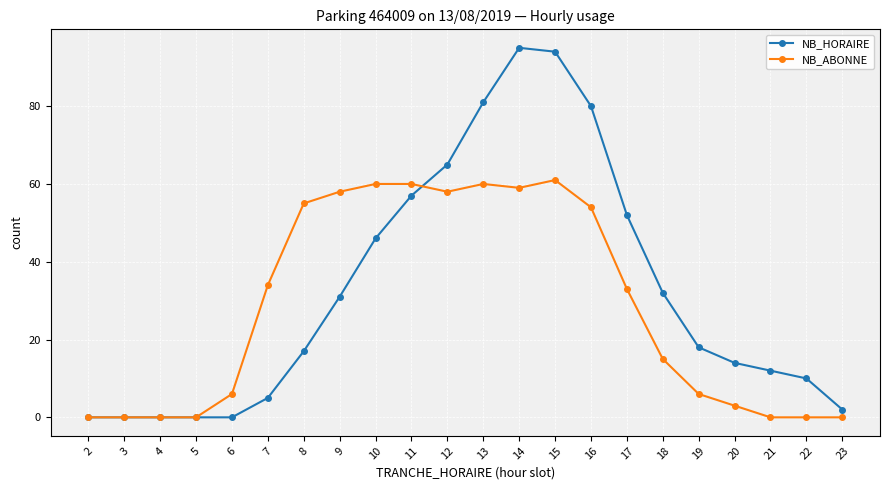

At how many categories does at least one series exceed 72?

4